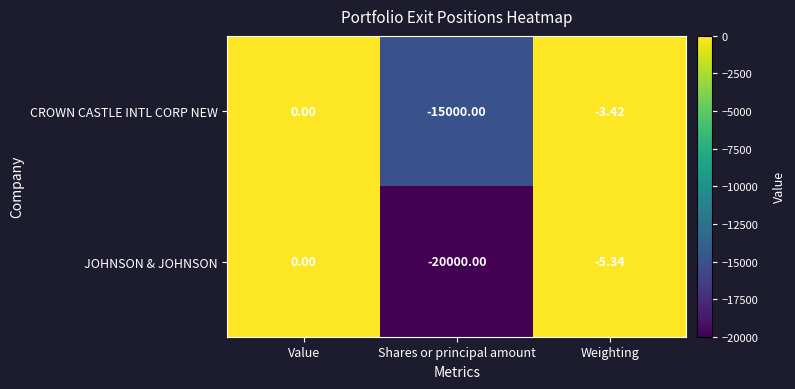

How many data points does each series have?

3